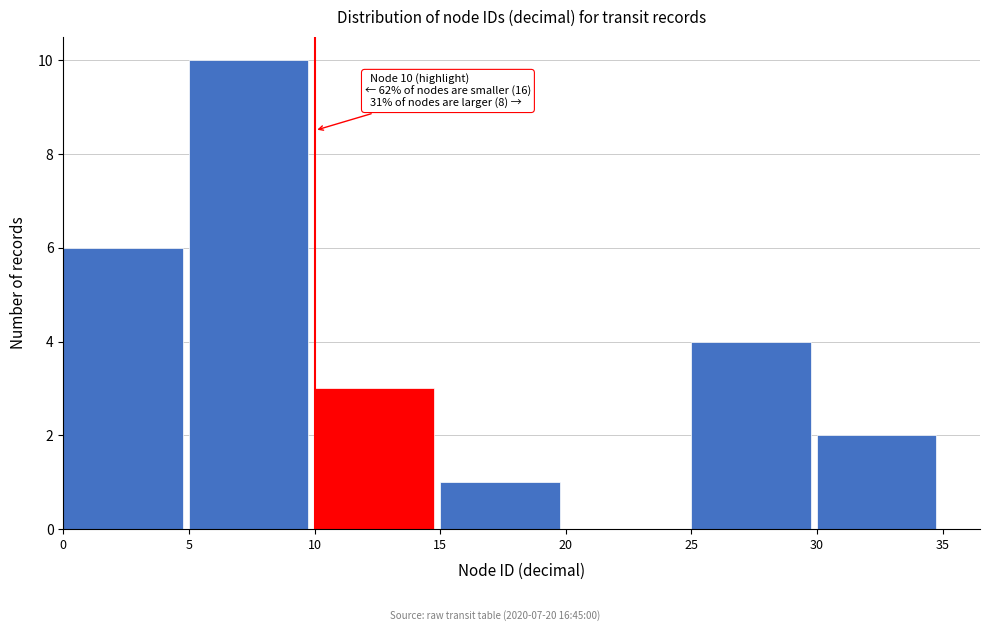

Over which range of the x-axis is the bar tallest?

5 to 10